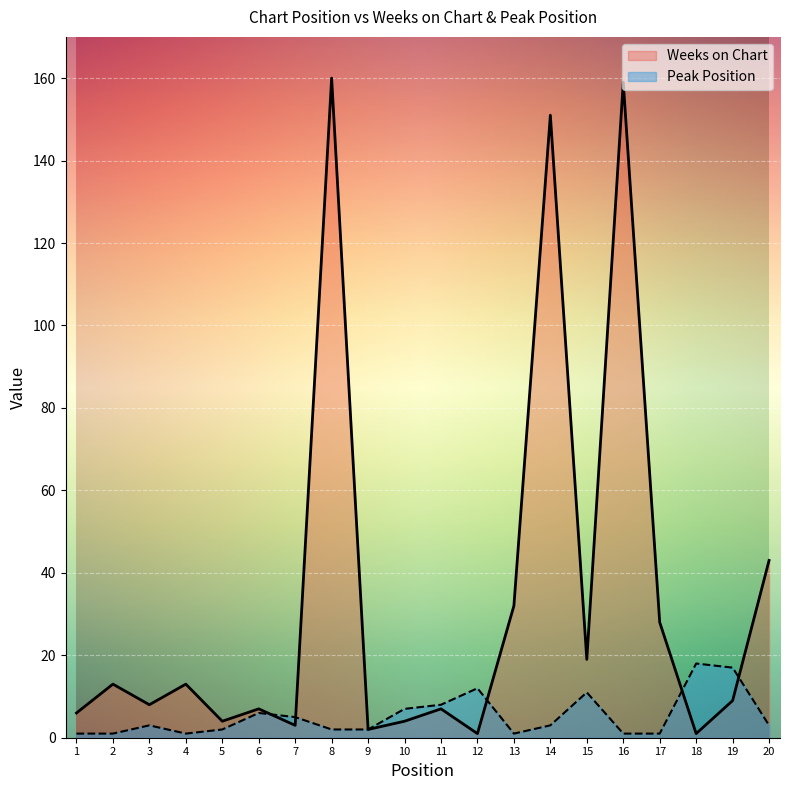

How many data points in Peak Position are less than 3?

9